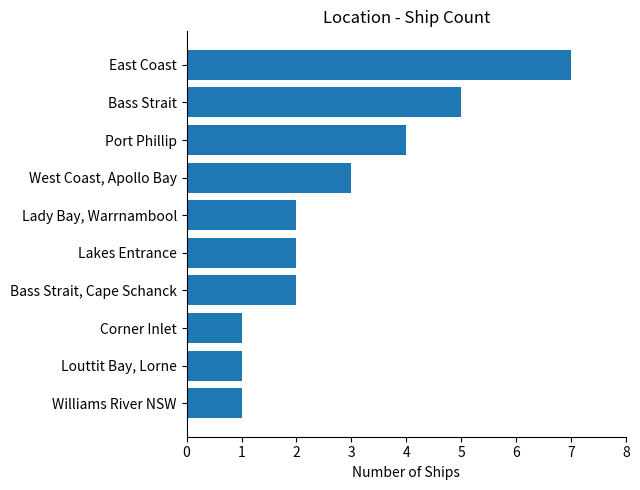

Which has a higher value, Louttit Bay, Lorne or Bass Strait, Cape Schanck?

Bass Strait, Cape Schanck